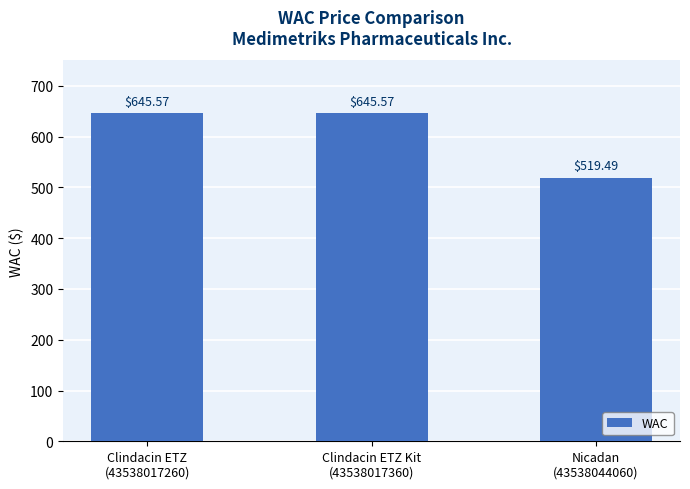

Approximately how many times larger is the value at Nicadan
(43538044060) compared to Clindacin ETZ Kit
(43538017360)?

0.8